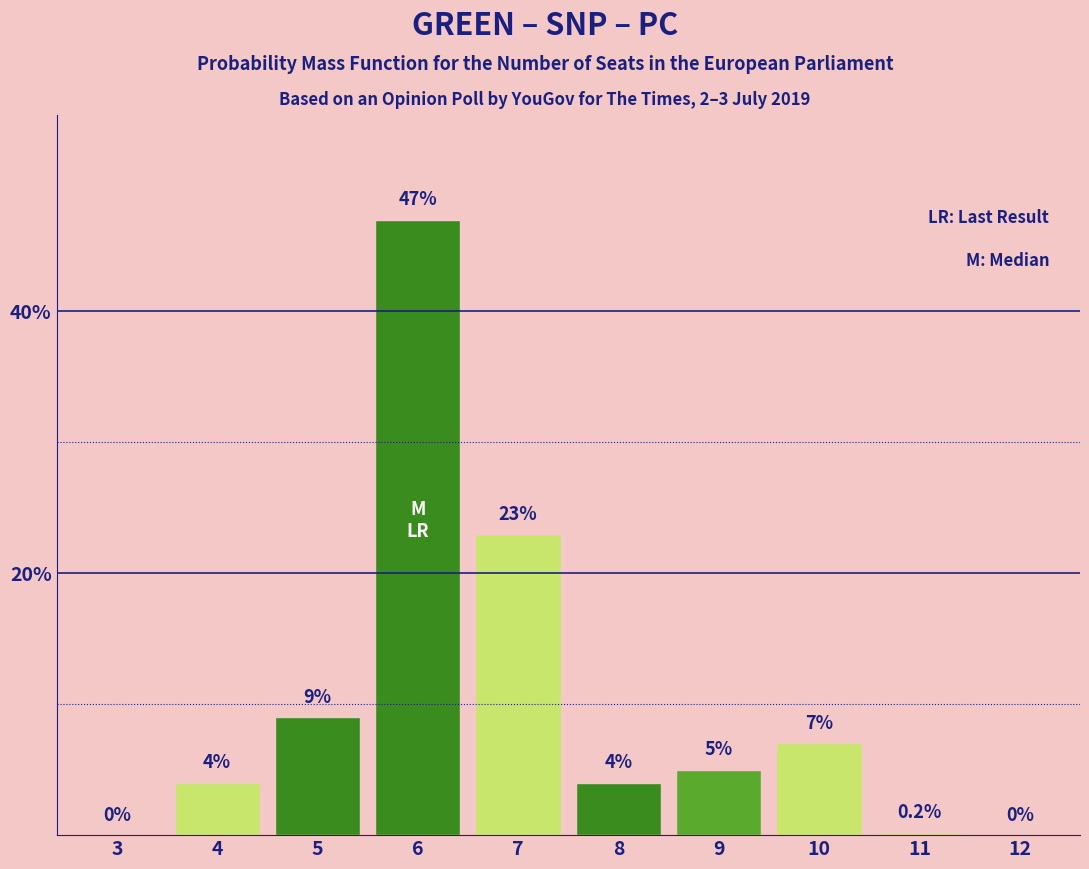

Reading left to right, list all the values displayed in this chart.

3=0.0	4=4.0	5=9.0	6=47.0	7=23.0	8=4.0	9=5.0	10=7.0	11=0.2	12=0.0